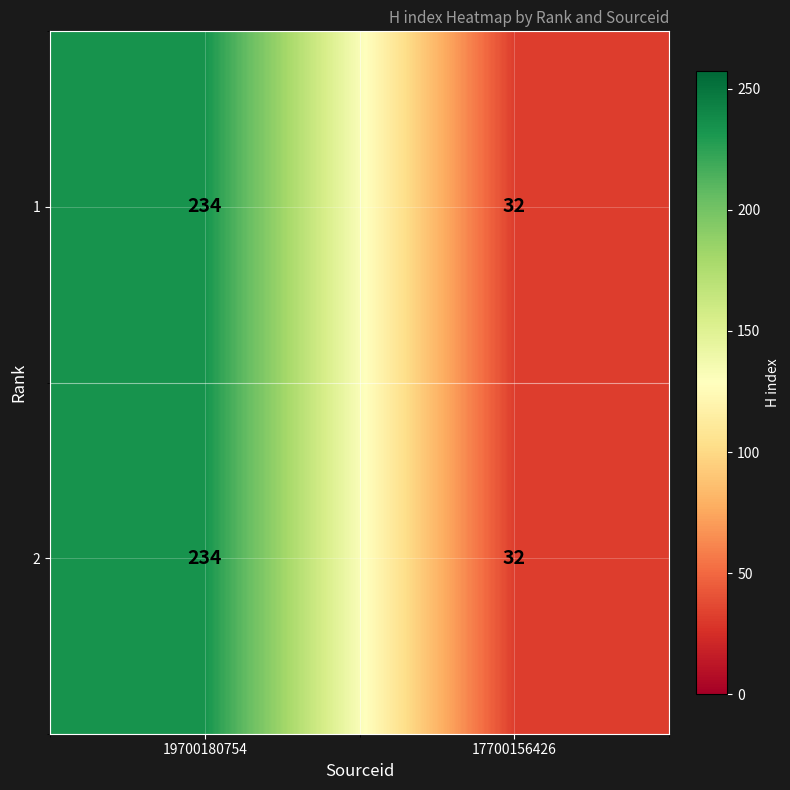

What is the total value across all series at 19700180754?

468